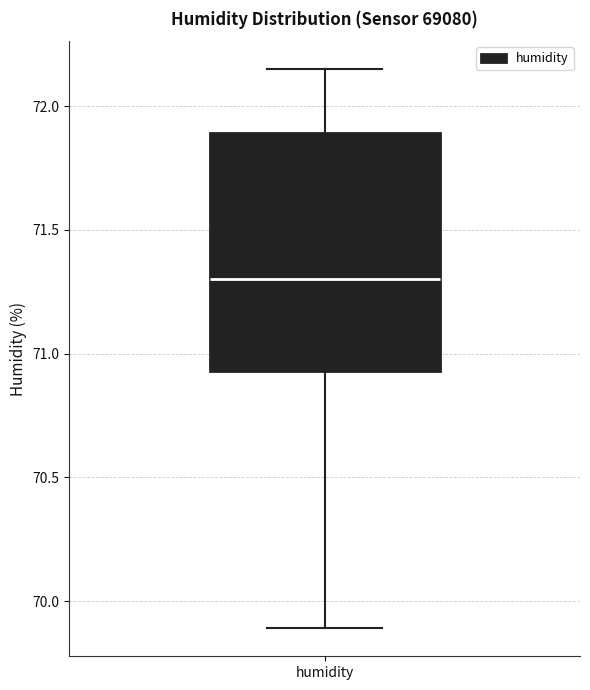

Transcribe this box plot: give where the median line is, the range the box spans, and where the two whiskers end, as read against the y-axis. The values are not printed on the chart, so give them approximately, as read against the axis.

median 71.30, box 70.95 to 71.90, whiskers 69.90 to 72.15